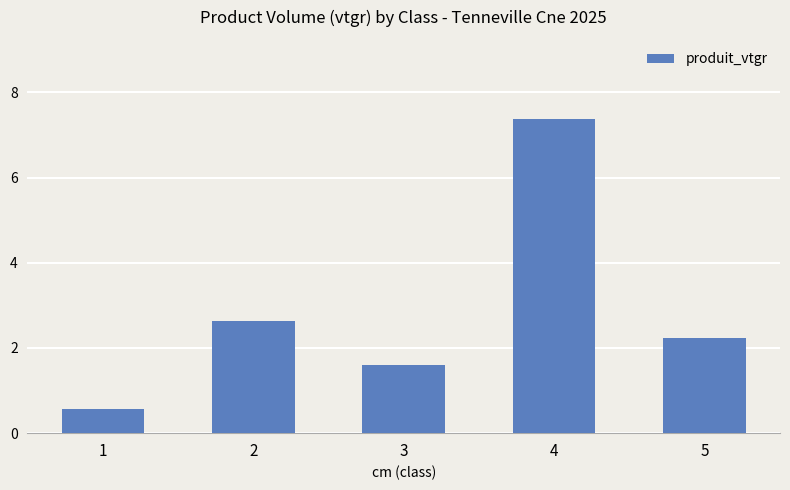

What is the value of the 5th bar from the left?

2.2